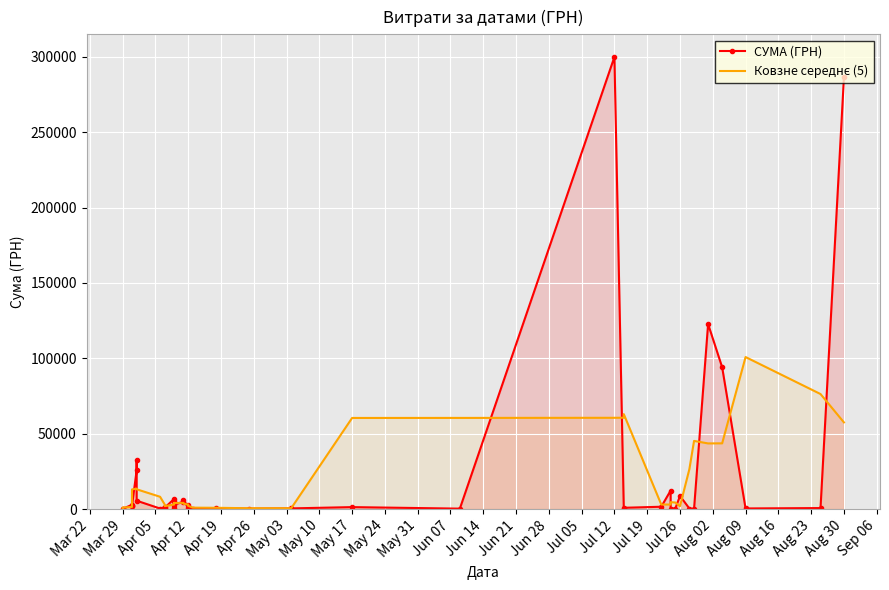

What is the smallest value displayed?

11.2